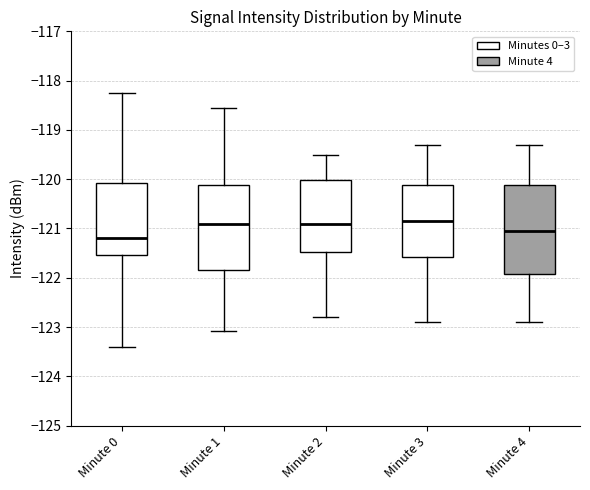

Reading left to right, transcribe this box plot: for each box, give where its median line is, the range the box spans, and where its two whiskers end, as read against the y-axis. The values are not printed on the chart, so give them approximately, as read against the axis.

Minute 0: median -121.2, box -121.5 to -120.1, whiskers -123.4 to -118.2
Minute 1: median -120.9, box -121.8 to -120.1, whiskers -123.1 to -118.6
Minute 2: median -120.9, box -121.5 to -120.0, whiskers -122.8 to -119.5
Minute 3: median -120.8, box -121.6 to -120.1, whiskers -122.9 to -119.3
Minute 4: median -121.0, box -121.9 to -120.1, whiskers -122.9 to -119.3